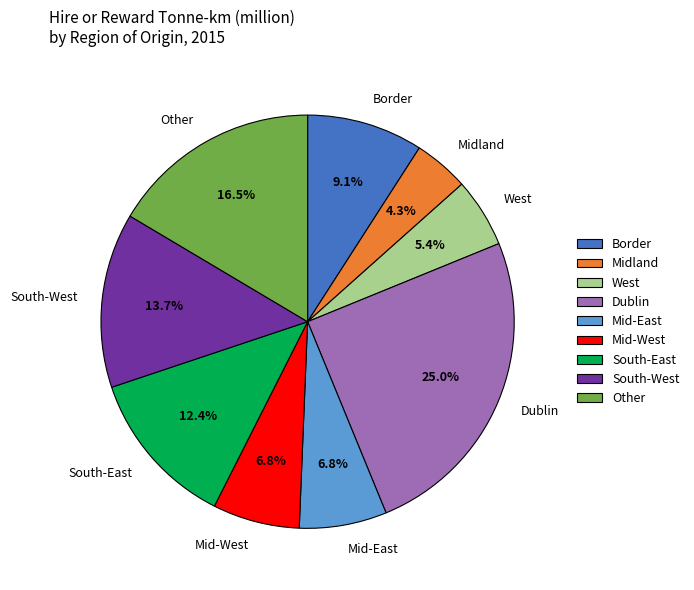

What is the ratio of the value at South-West to the value at Border?

1.5